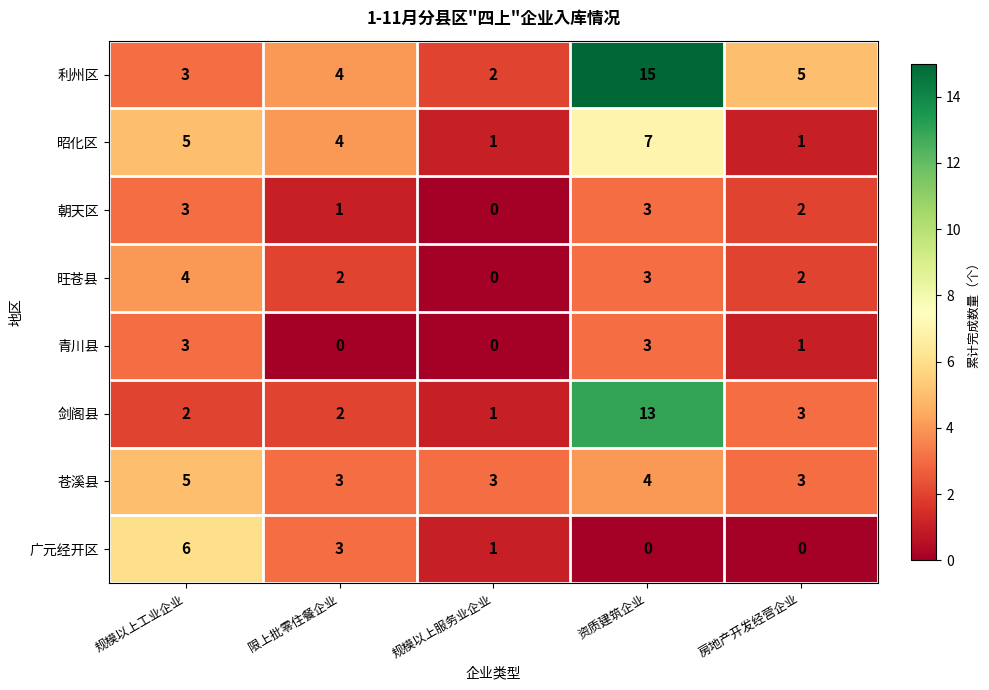

How many data points in 昭化区 are less than 4?

2